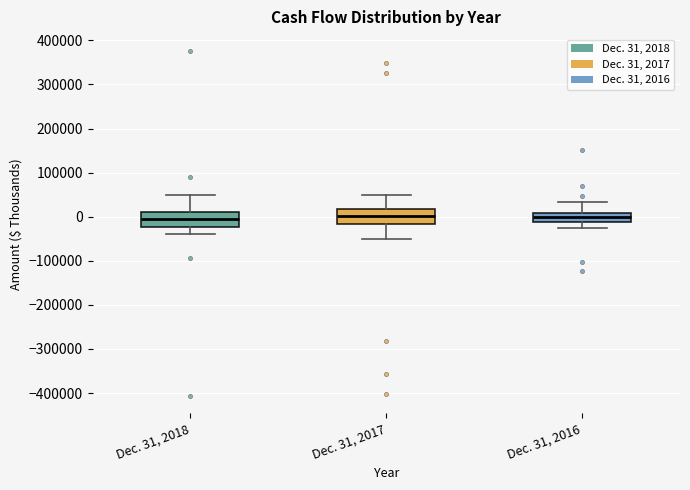

Reading left to right, transcribe this box plot: for each box, give where its median line is, the range the box spans, and where its two whiskers end, as read against the y-axis. The values are not printed on the chart, so give them approximately, as read against the axis.

Dec. 31, 2018: median 0, box -20000 to 10000, whiskers -40000 to 50000
Dec. 31, 2017: median 0, box -20000 to 20000, whiskers -50000 to 50000
Dec. 31, 2016: median 0, box -10000 to 10000, whiskers -20000 to 30000